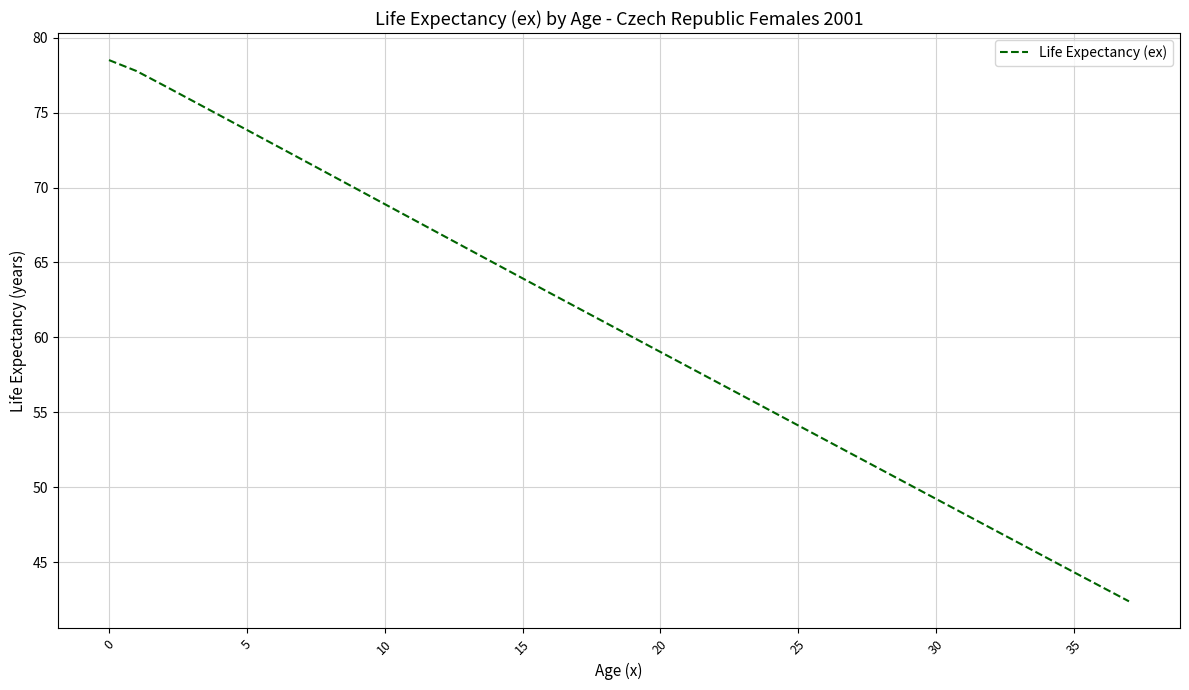

True or false: the data has more than 1 interior local peaks.

False